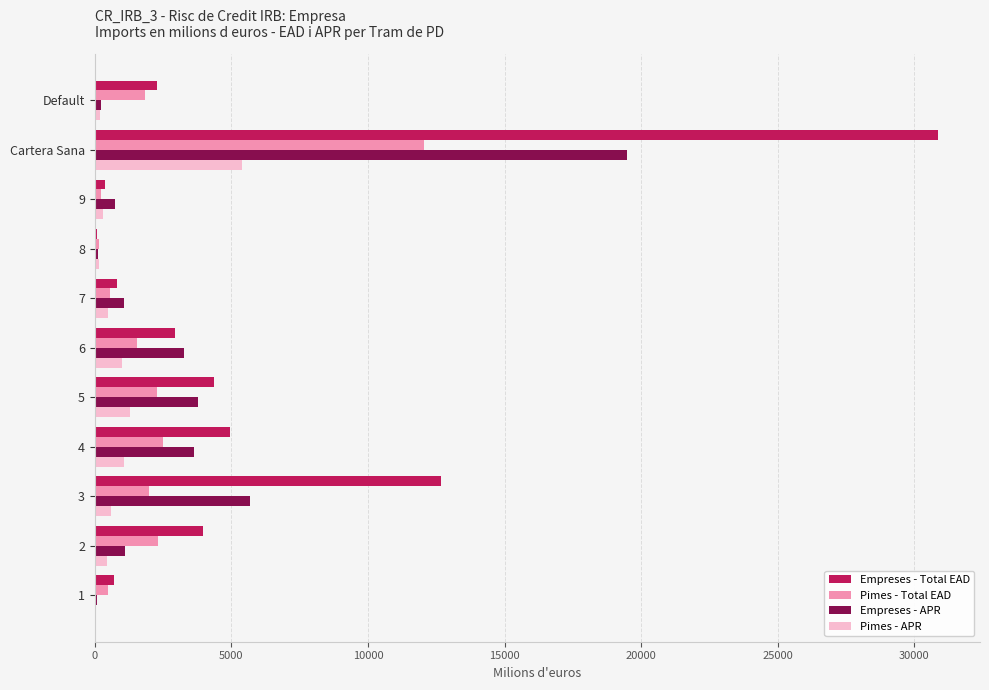

At which category does the chart reach its peak across all series?

Cartera Sana